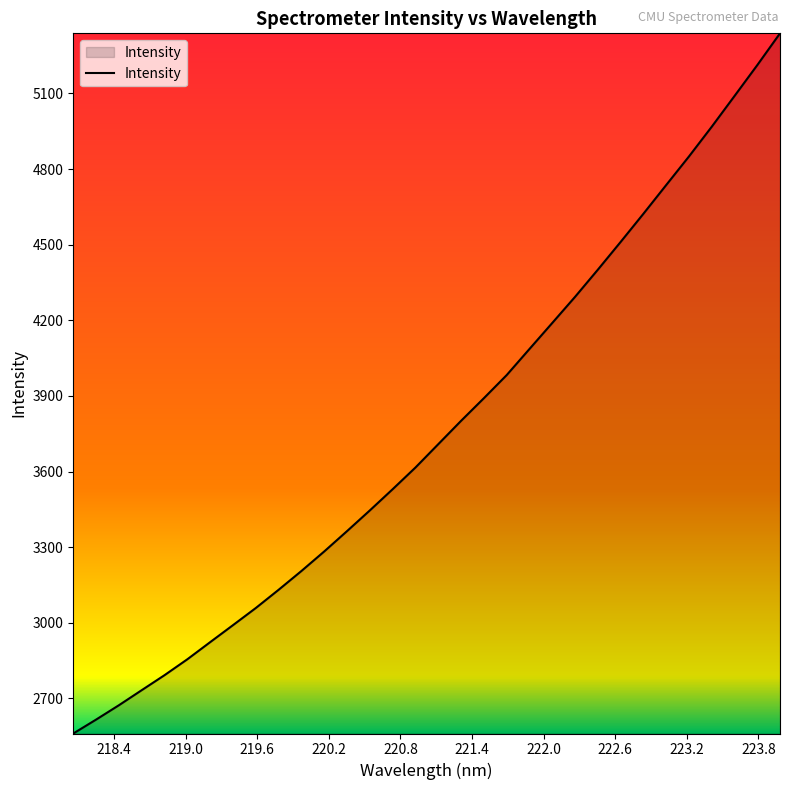

What is the smallest value displayed?

2560.8